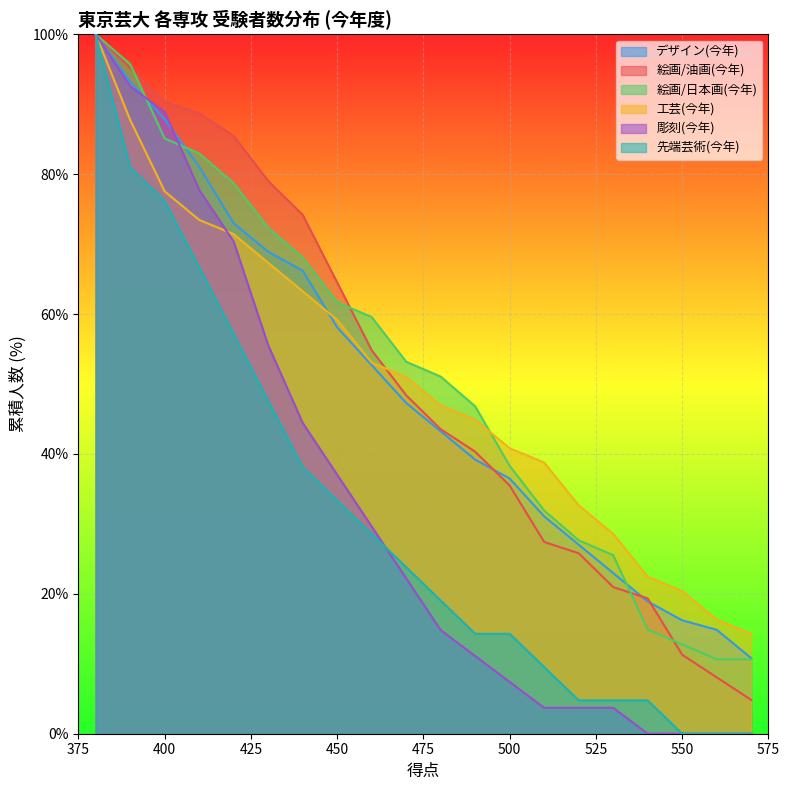

What is the total value across all series at 390?

545.4